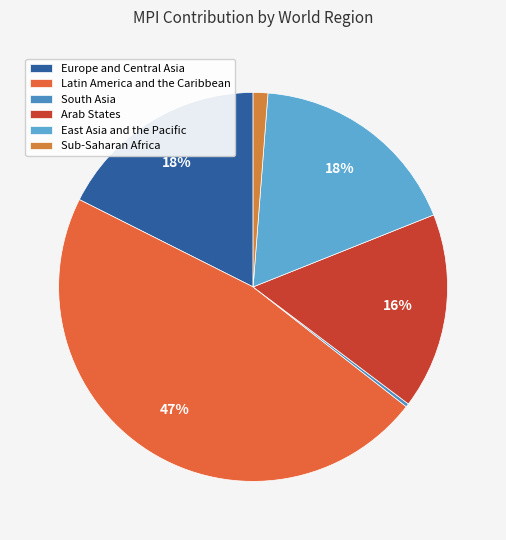

Count the number of slices in the pie.

6